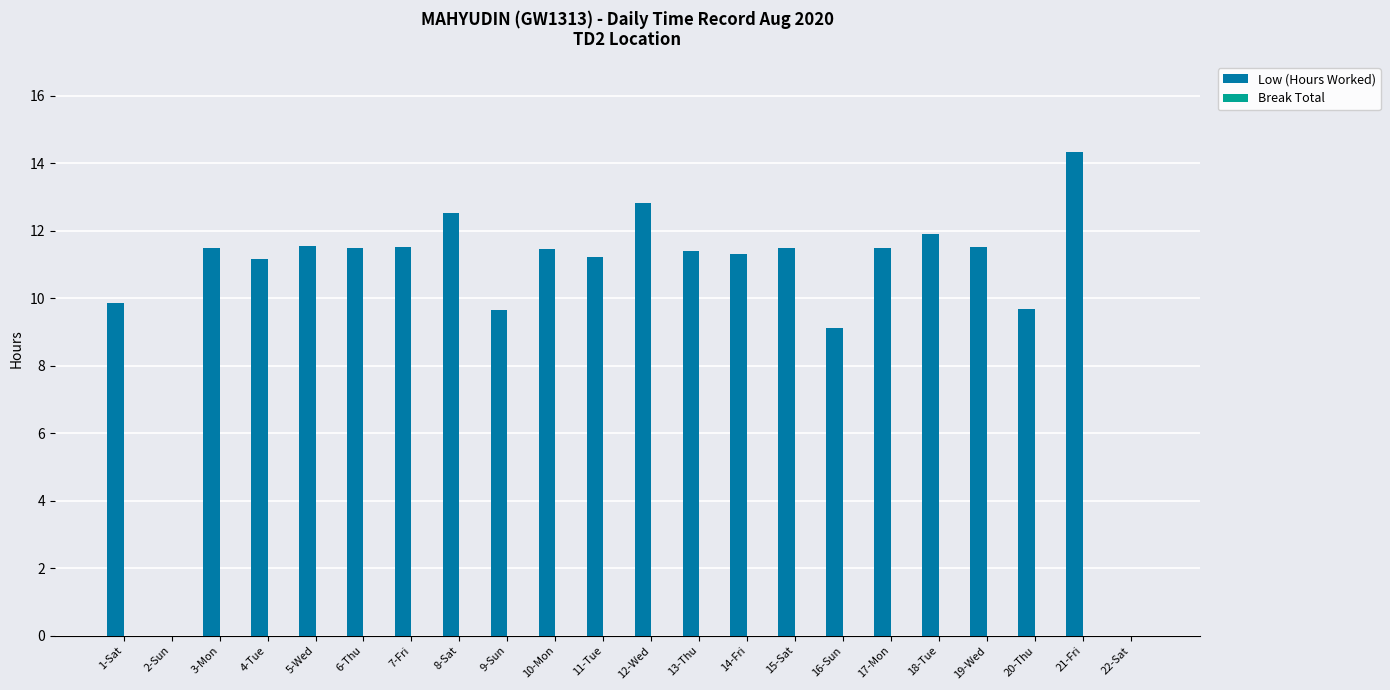

Where is the data nearest to the value 7?

16-Sun